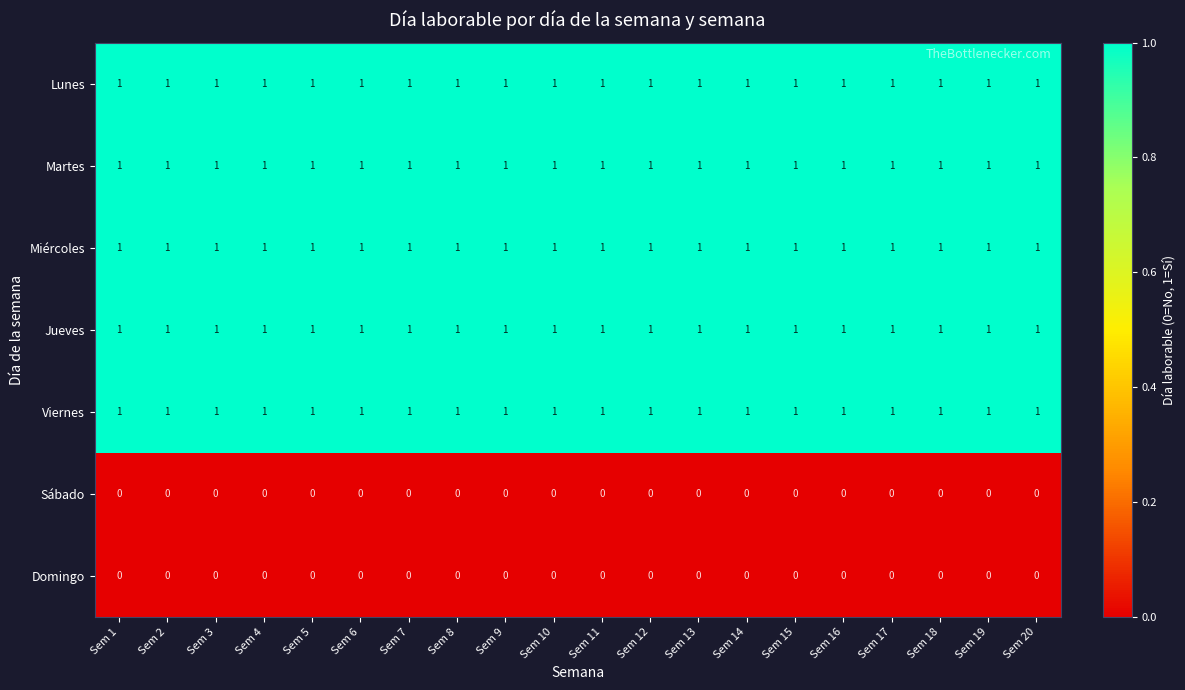

What is the sum of all Martes values?

20